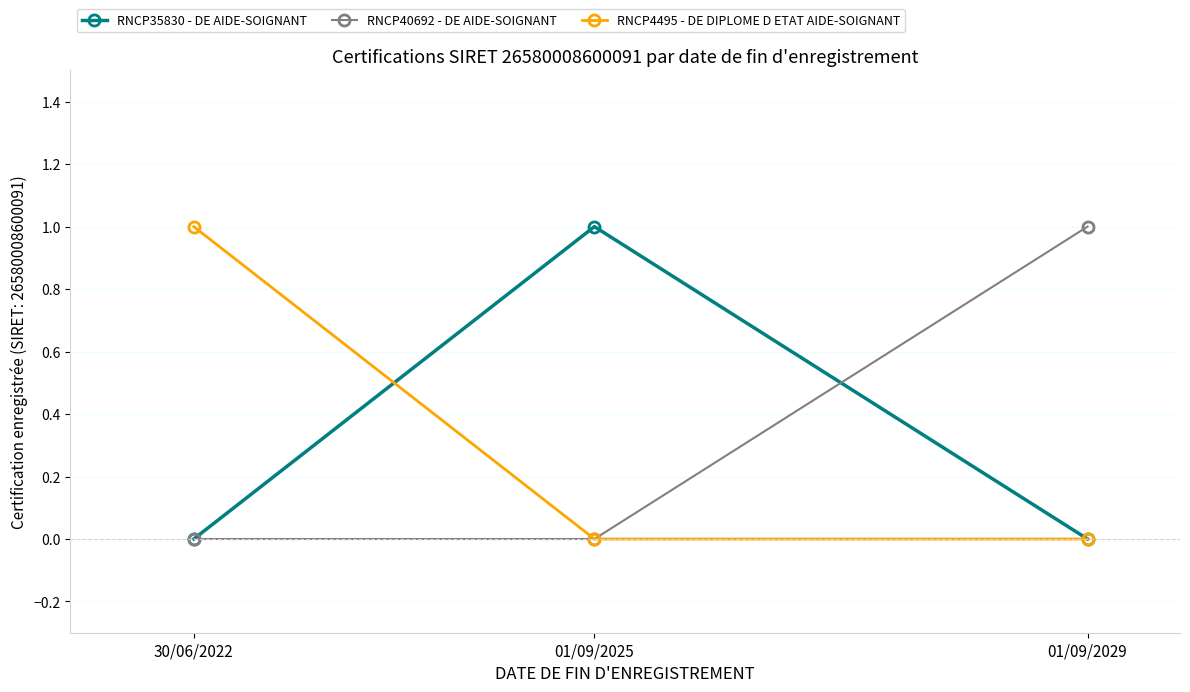

Is it true that RNCP40692 - DE AIDE-SOIGNANT equals 1 at 01/09/2029?

True